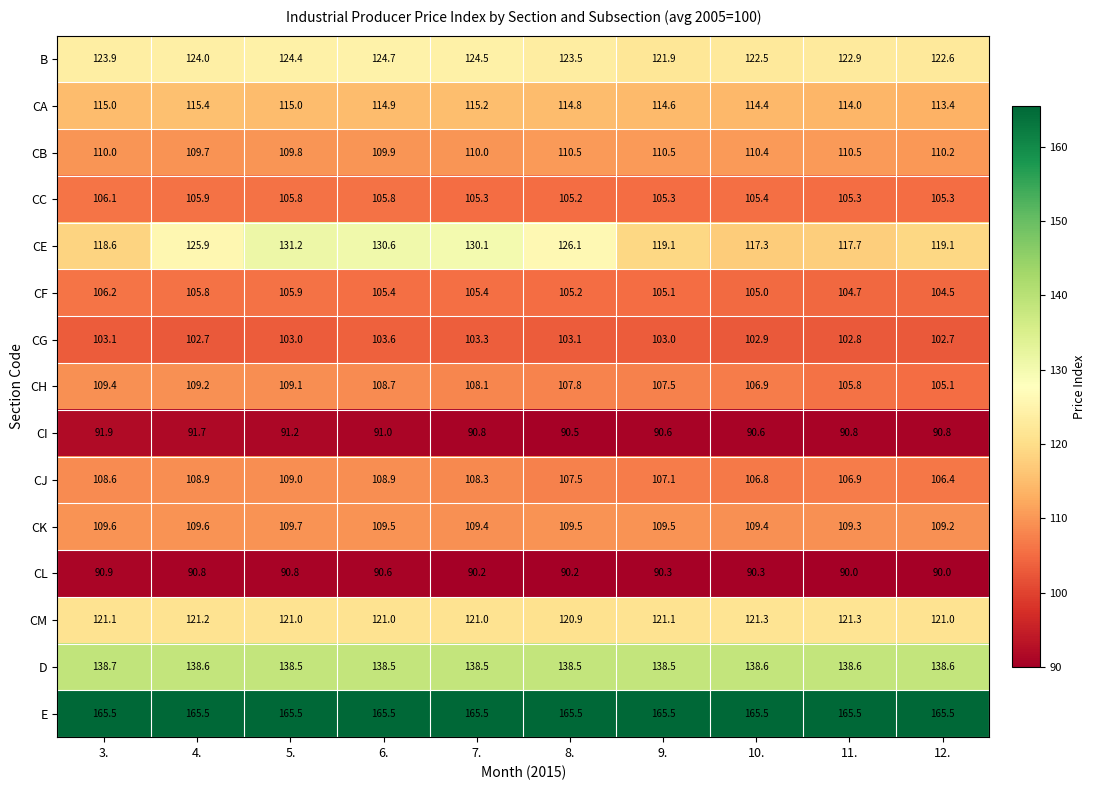

Which series has the largest total across all categories?

E